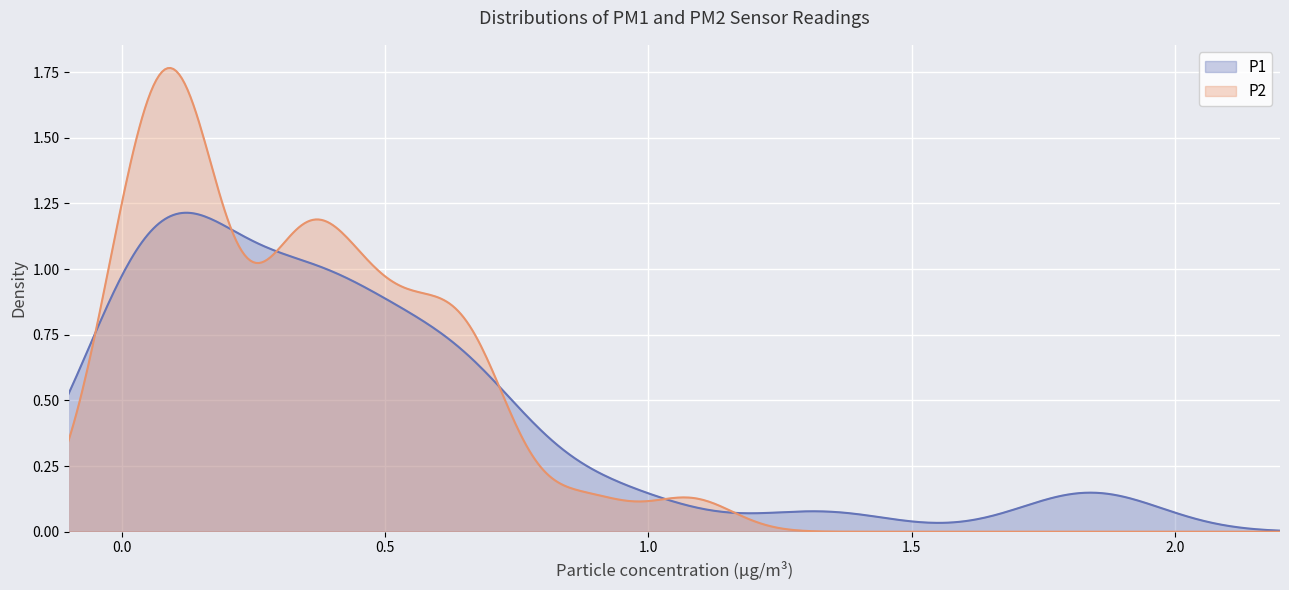

Where is P2 nearest to the value 0?

21